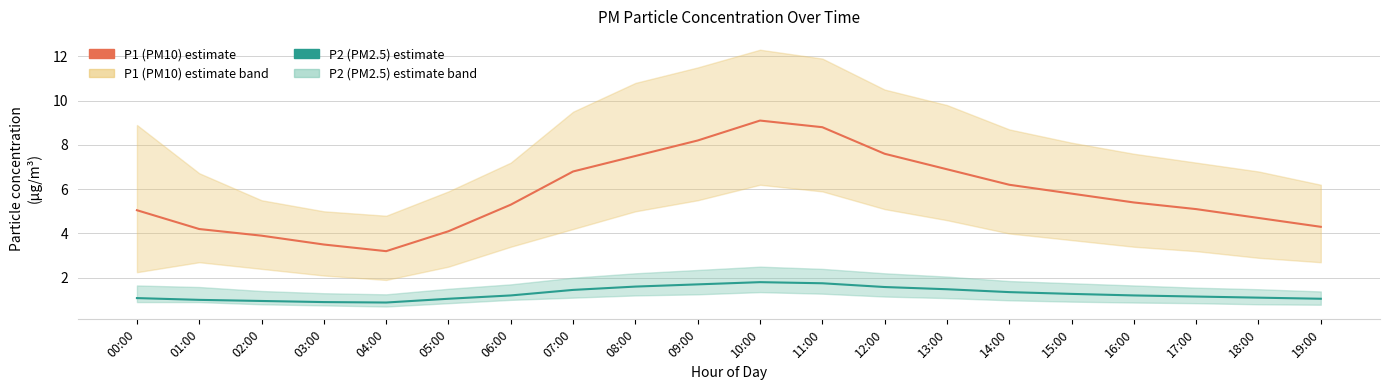

True or false: P1 (PM10) and P2 (PM2.5) intersect in this chart.

False